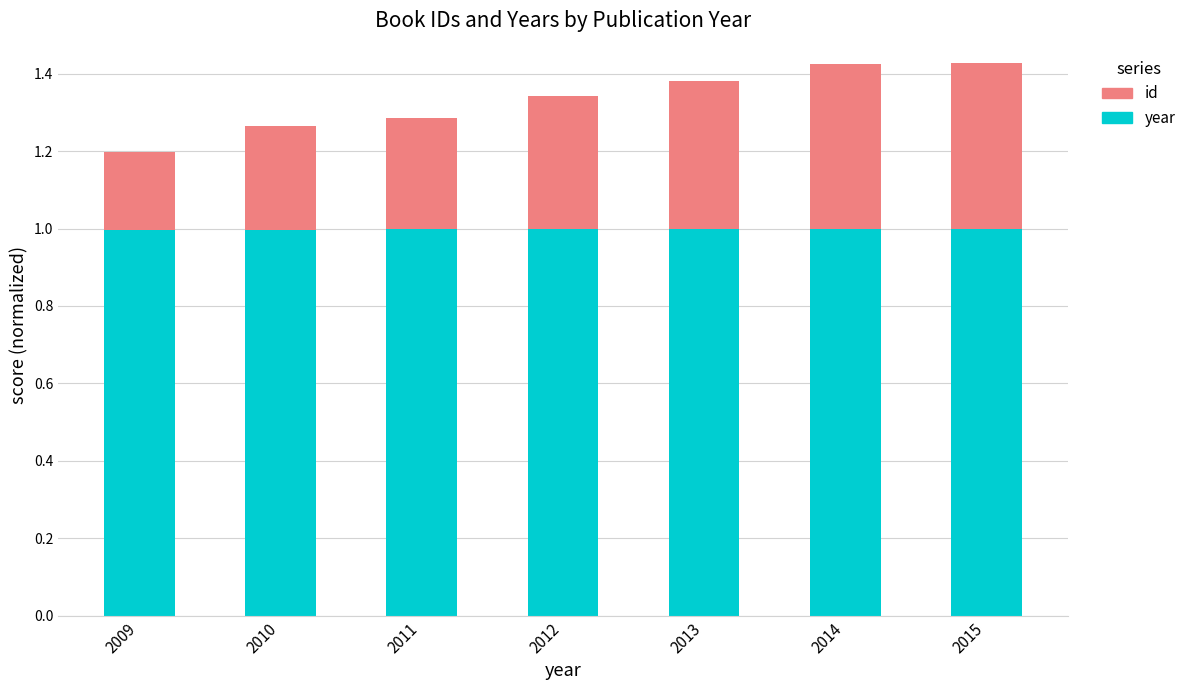

Reading left to right, what are the values for year?

1.0	1.0	1.0	1.0	1.0	1.0	1.0